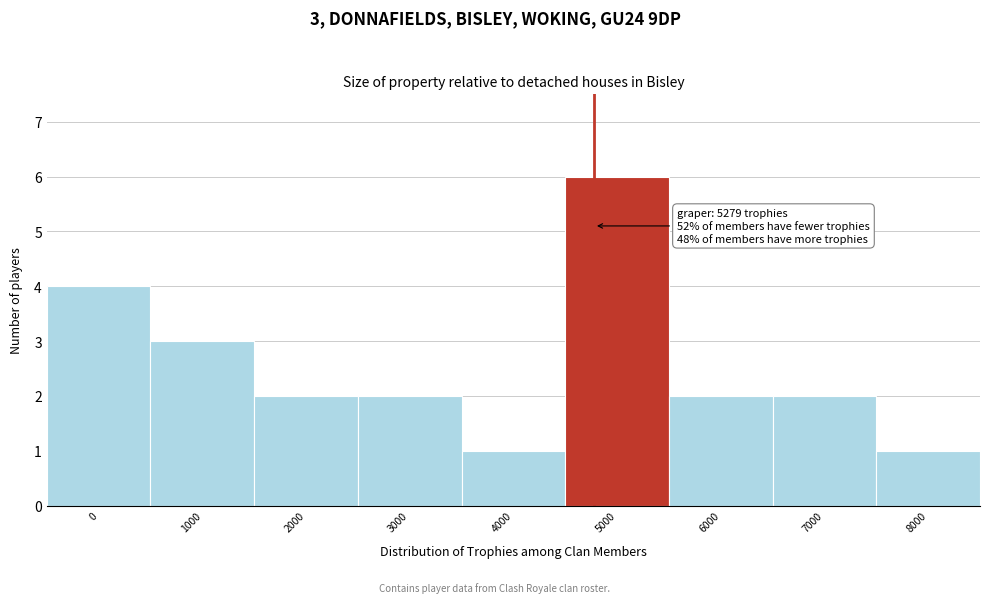

Reading left to right, transcribe all the data shown in this chart.

4	3	2	2	1	6	2	2	1